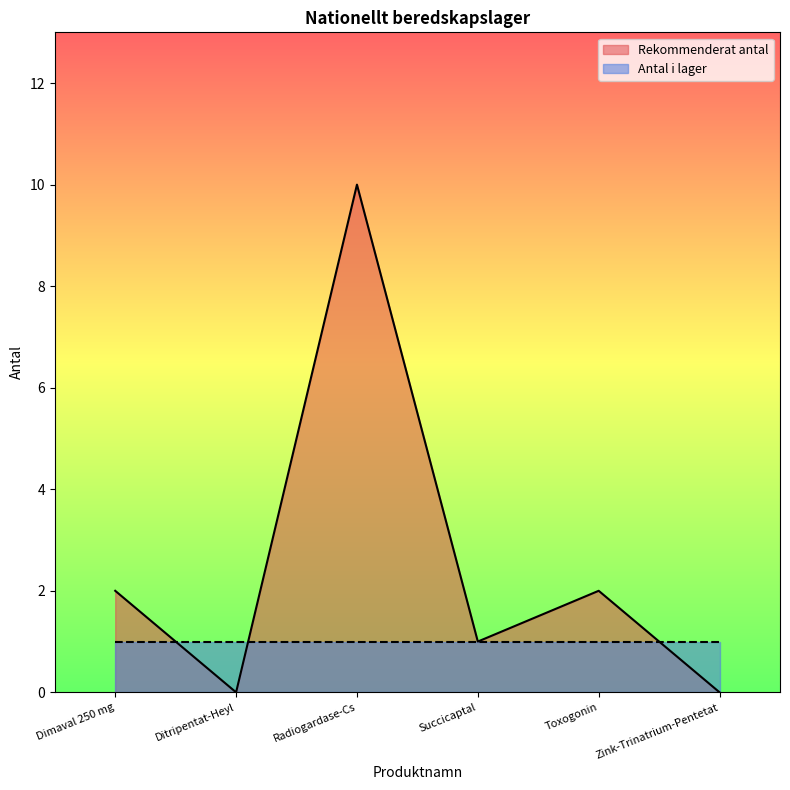

How many categories are shown in the chart?

6